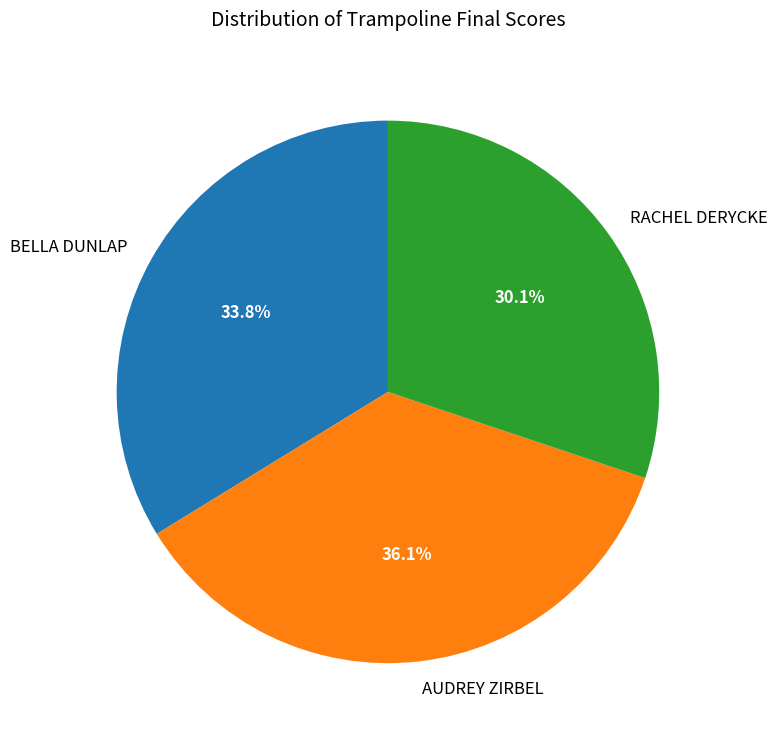

Count the number of slices in the pie.

3